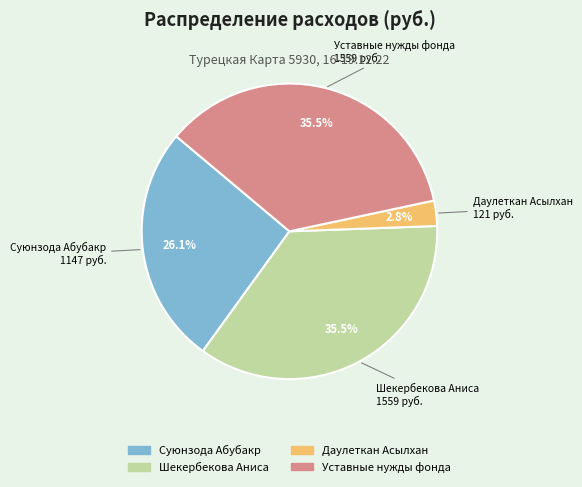

Approximately how many times larger is the value at Суюнзода Абубакр compared to Уставные нужды фонда?

0.7